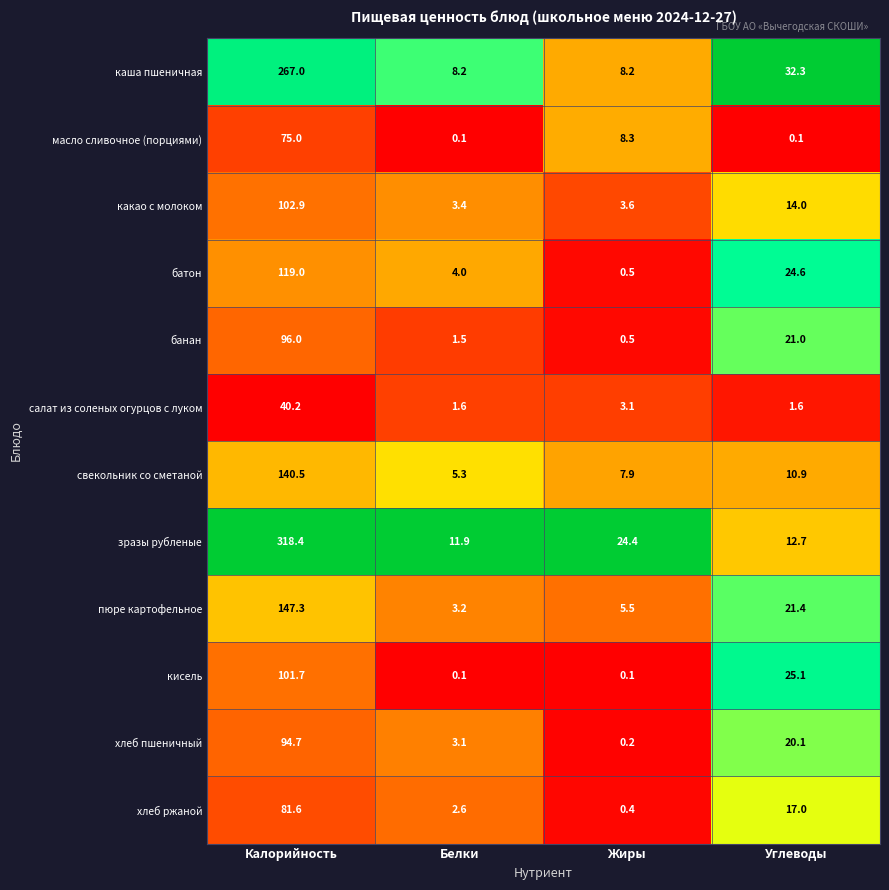

Count the number of data series in this chart.

12